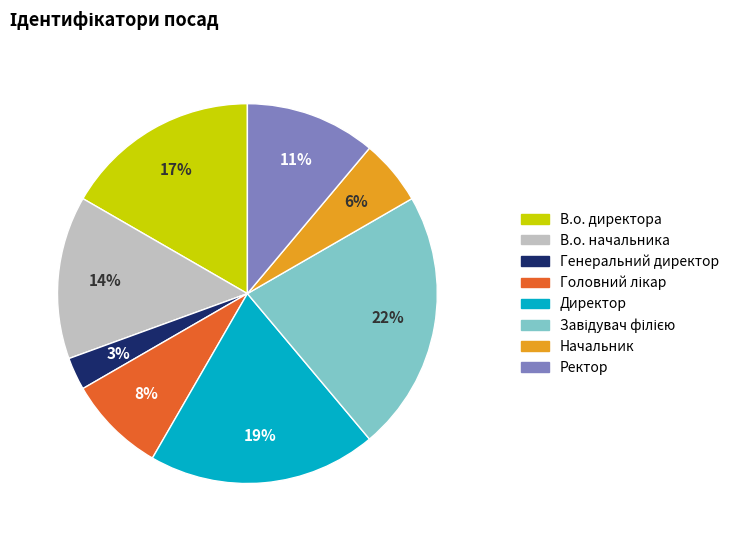

Is it true that В.о. директора is 17% of the pie?

True